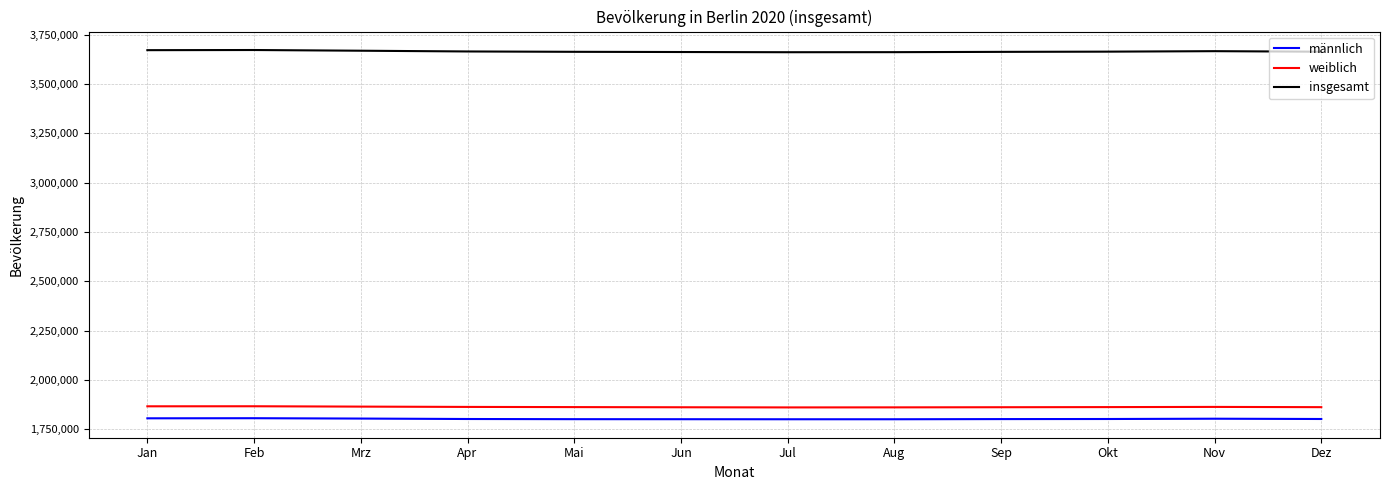

True or false: männlich has a value of 782439 at Jul.

False